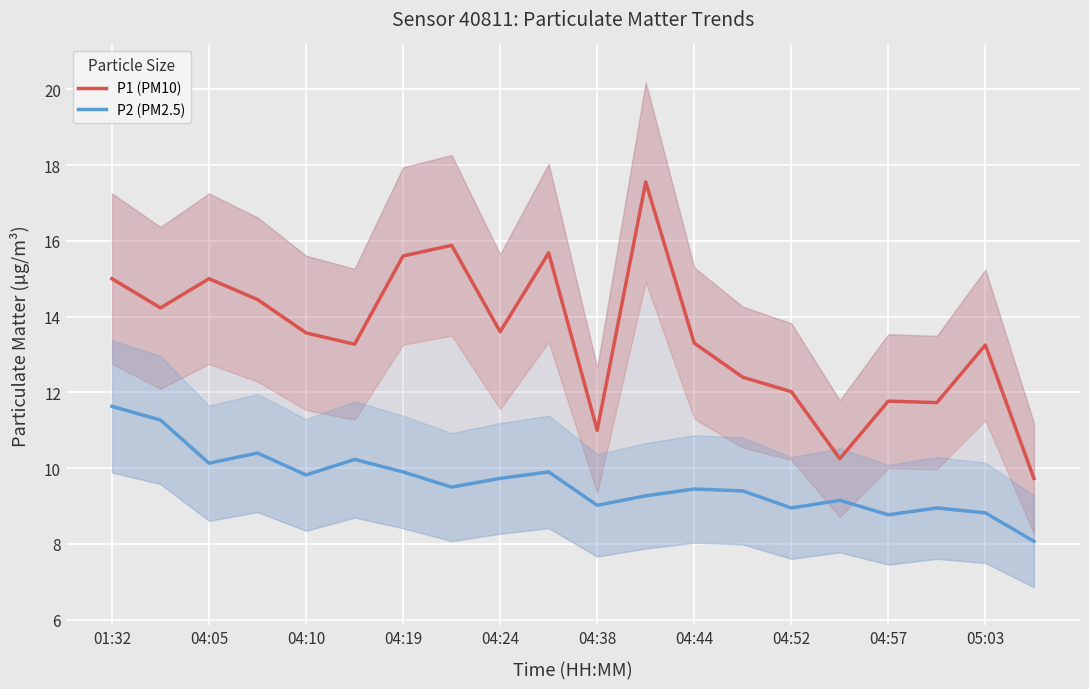

What position from the right is 11?

9